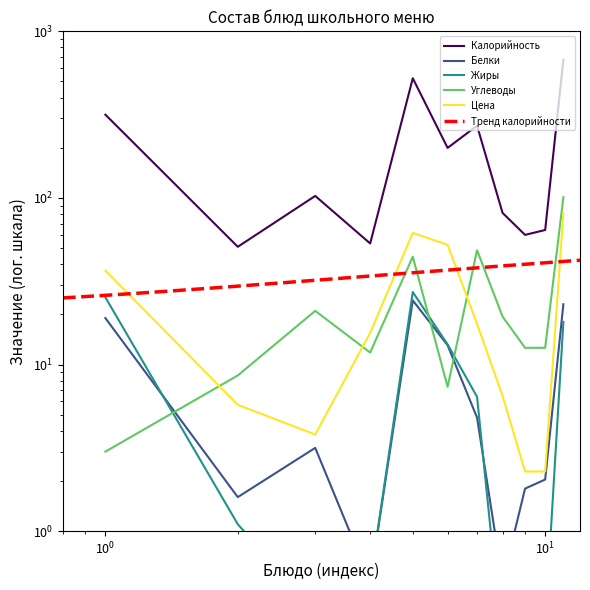

How many values in the Цена series are below 15?

5